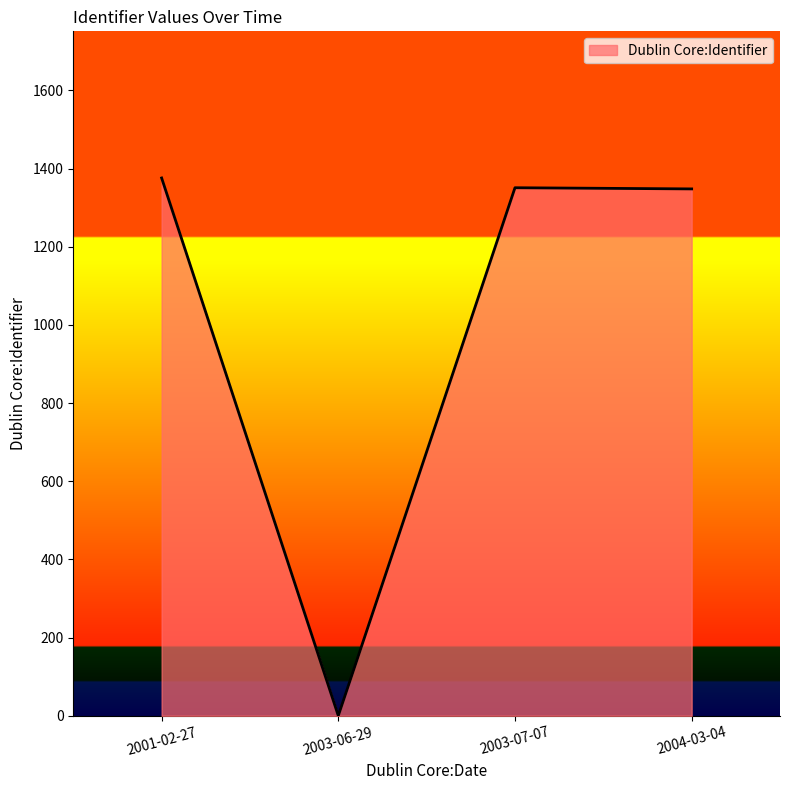

What is the sum of all values?

4075